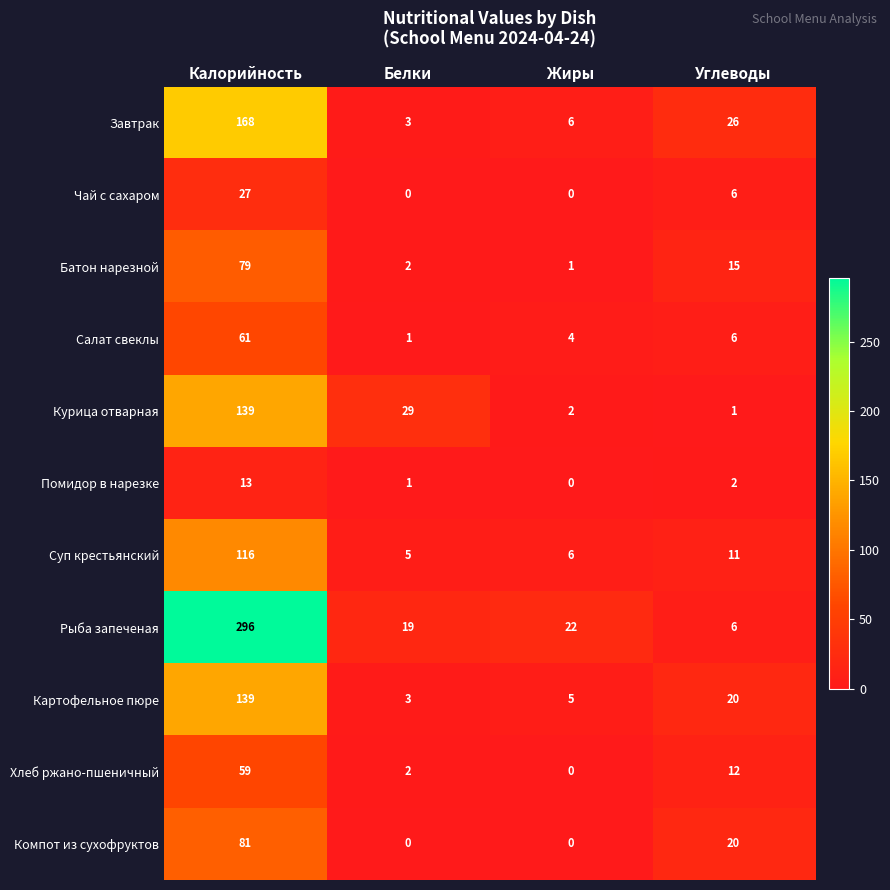

How many data points does each series have?

4